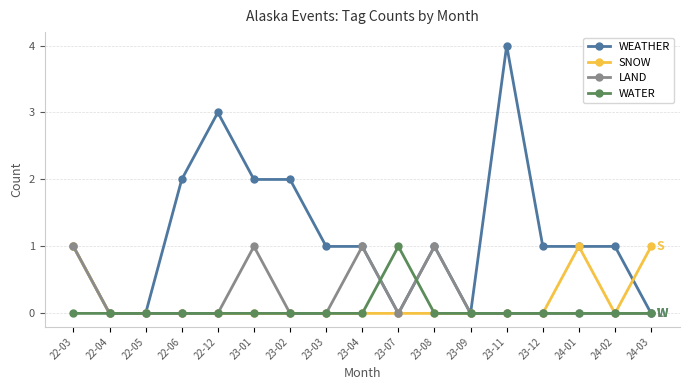

What is the label of the 13th point from the right?

22-12